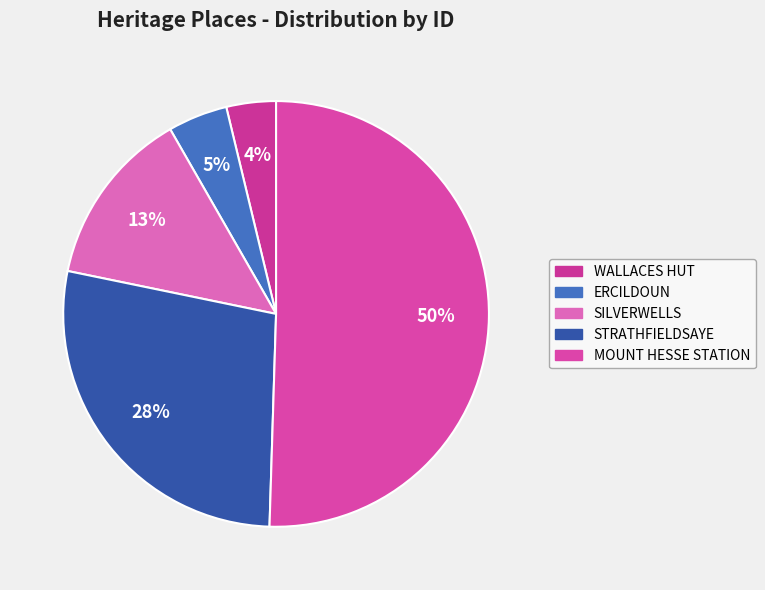

Does any single category account for the majority?

Yes